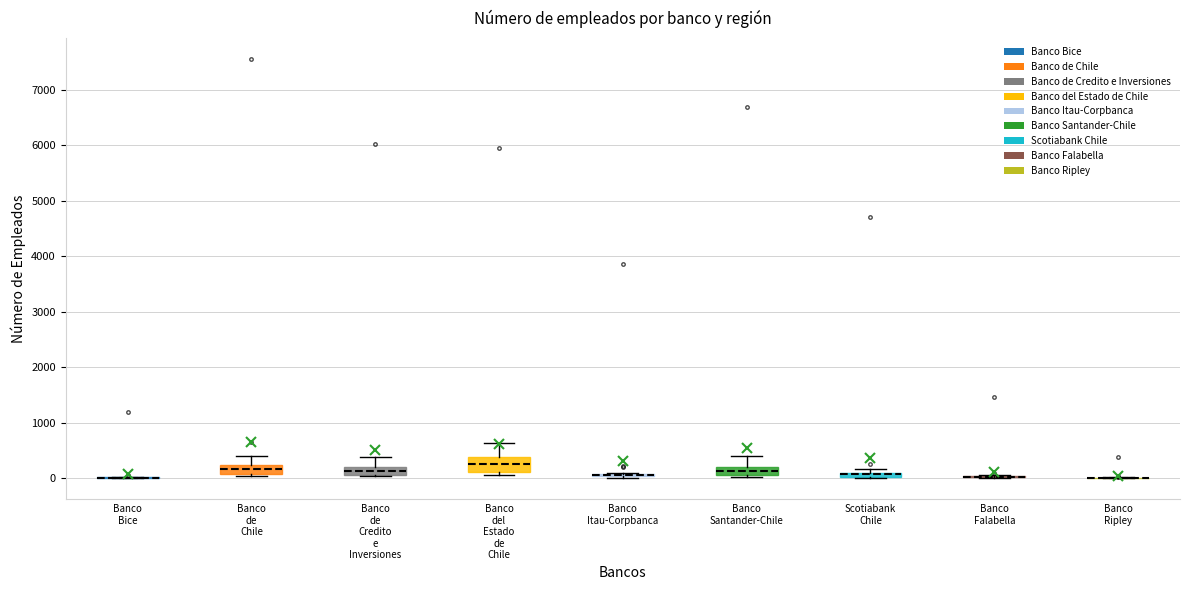

Where is the upper edge of the box for Banco de Chile on the y-axis? The values are not printed on the chart, so give them approximately, as read against the axis.

200